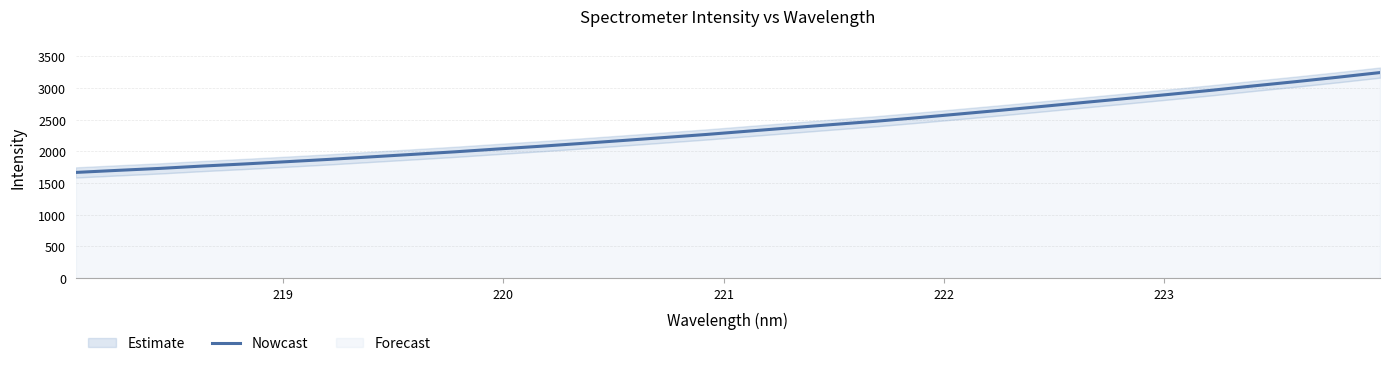

Reading right to left, extract all data points from this chart.

3241.5	3168.4	3098.8	3032.1	2963.0	2898.5	2835.2	2773.2	2710.3	2648.5	2589.0	2530.2	2473.5	2423.2	2371.5	2319.4	2266.8	2218.5	2170.8	2123.7	2078.1	2035.8	1991.9	1951.7	1912.2	1872.4	1836.1	1800.5	1767.4	1730.7	1699.8	1667.1